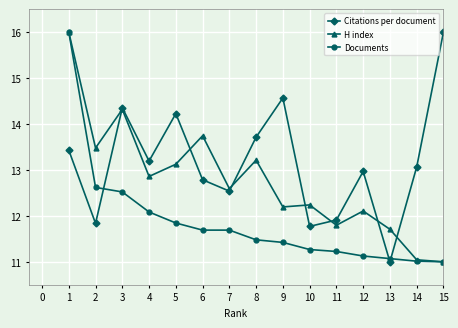

What is the sum of the Citations per document values at 6 and 13?

23.8